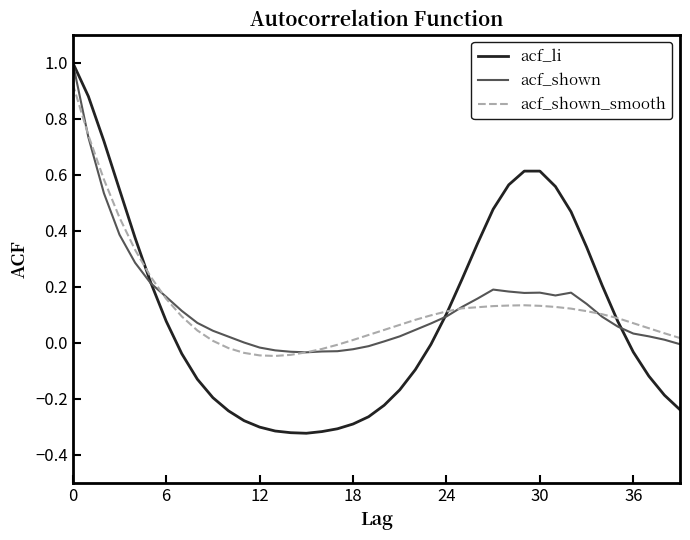

Which series has the widest spread of values?

acf_li